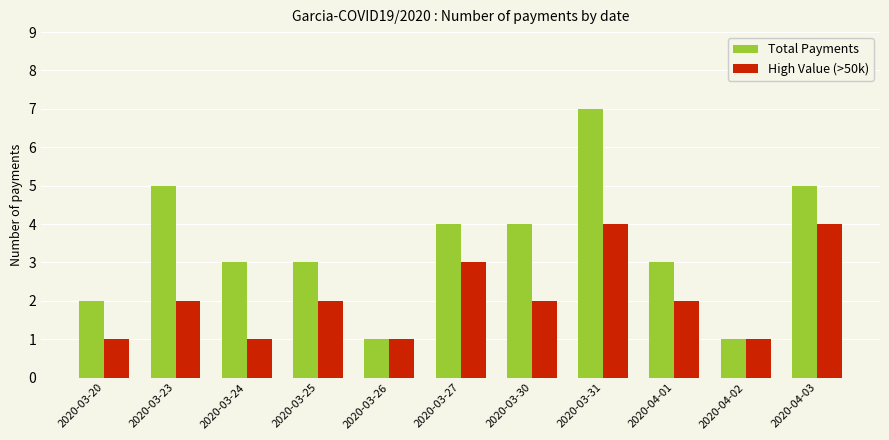

What is the label of the 7th bar from the left?

2020-03-30